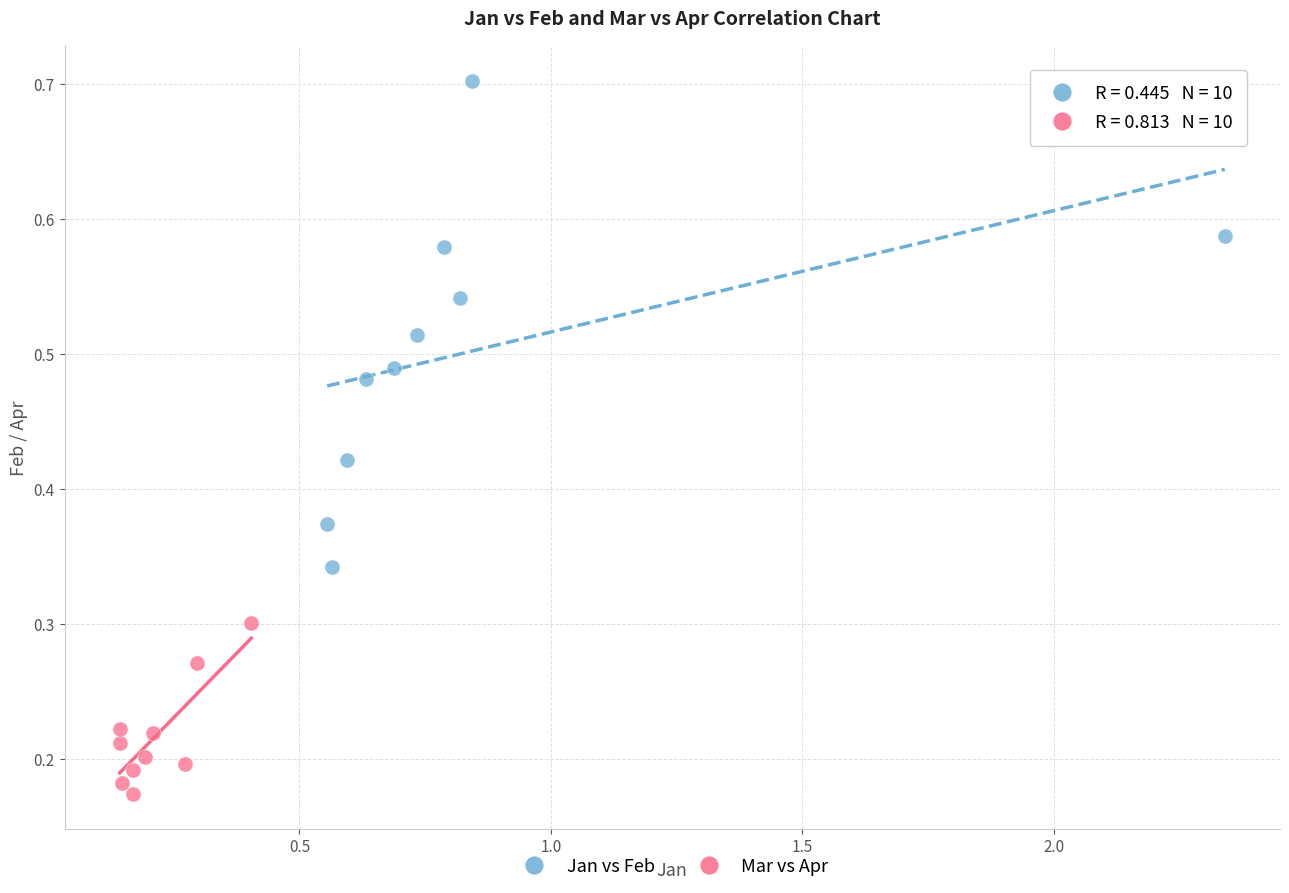

Which series reaches the minimum Y coordinate?

Mar vs Apr